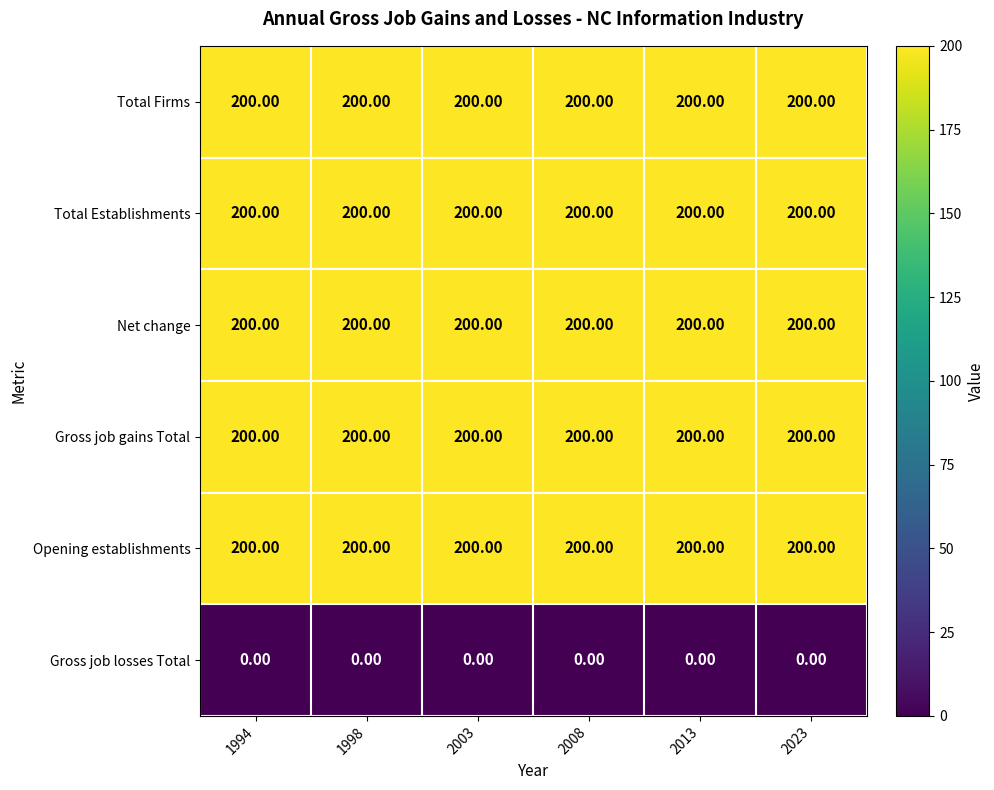

What is the difference between the highest and lowest values at 2013?

200